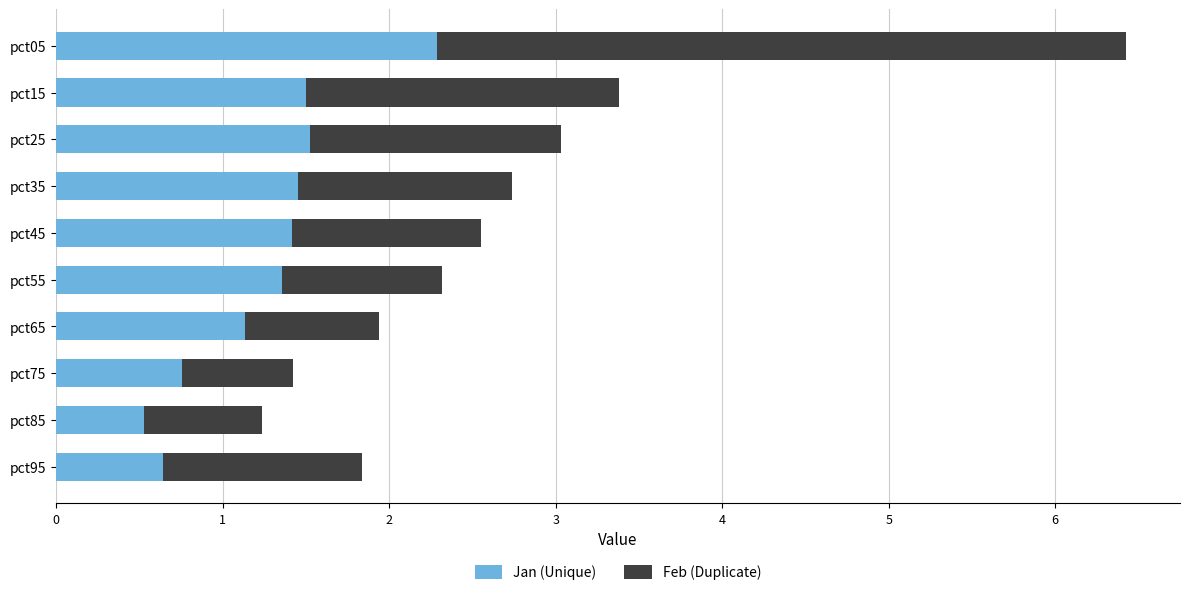

Count the number of categories in the chart.

10